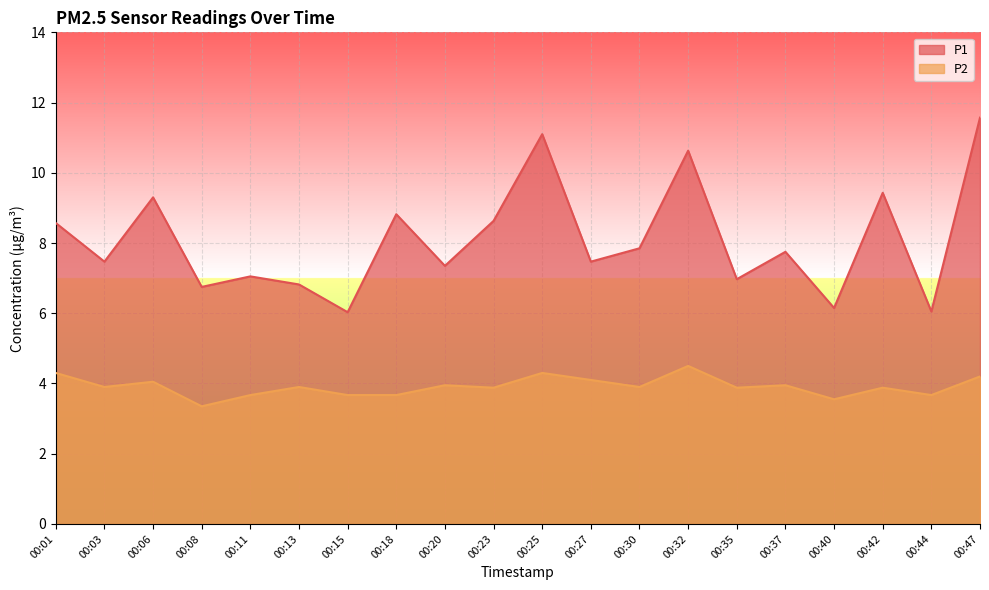

At which category does the chart reach its minimum across all series?

00:08